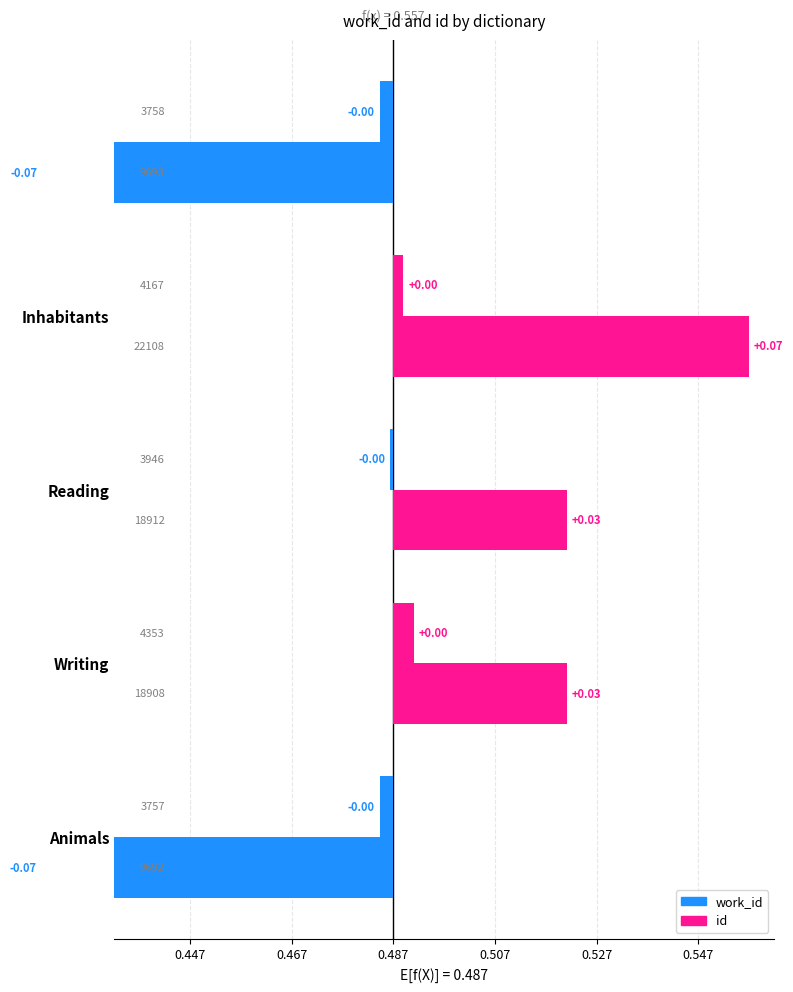

Reading right to left, list all the values displayed in this chart.

work_id: -0.0	0.0	-0.0	0.0	-0.0
id: -0.1	0.1	0.0	0.0	-0.1